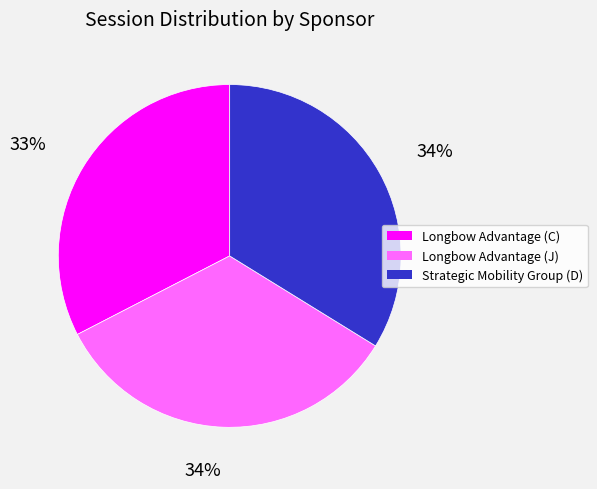

How many slices are in this pie chart?

3